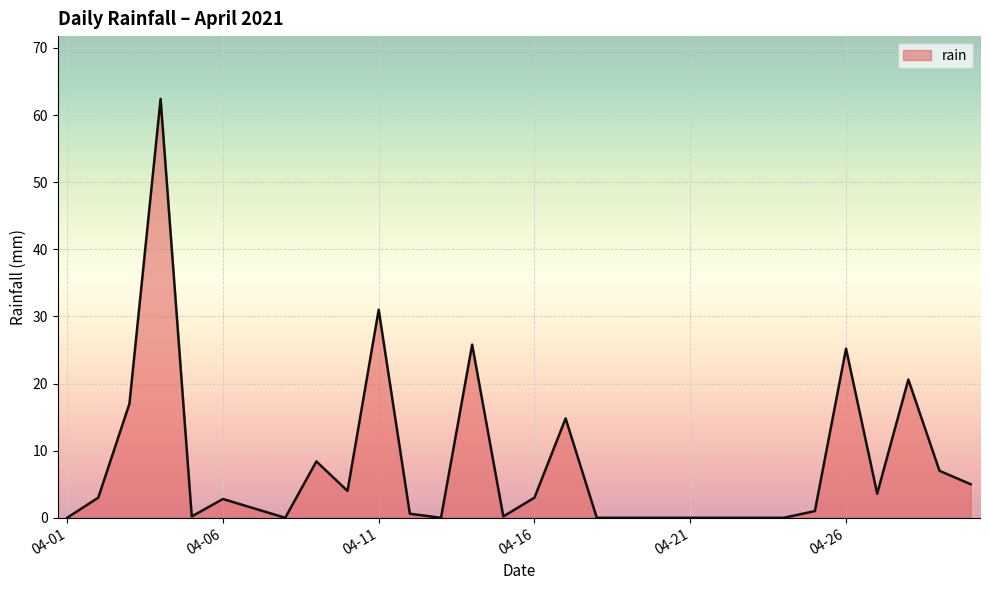

What is the difference between the maximum and minimum values?

62.4